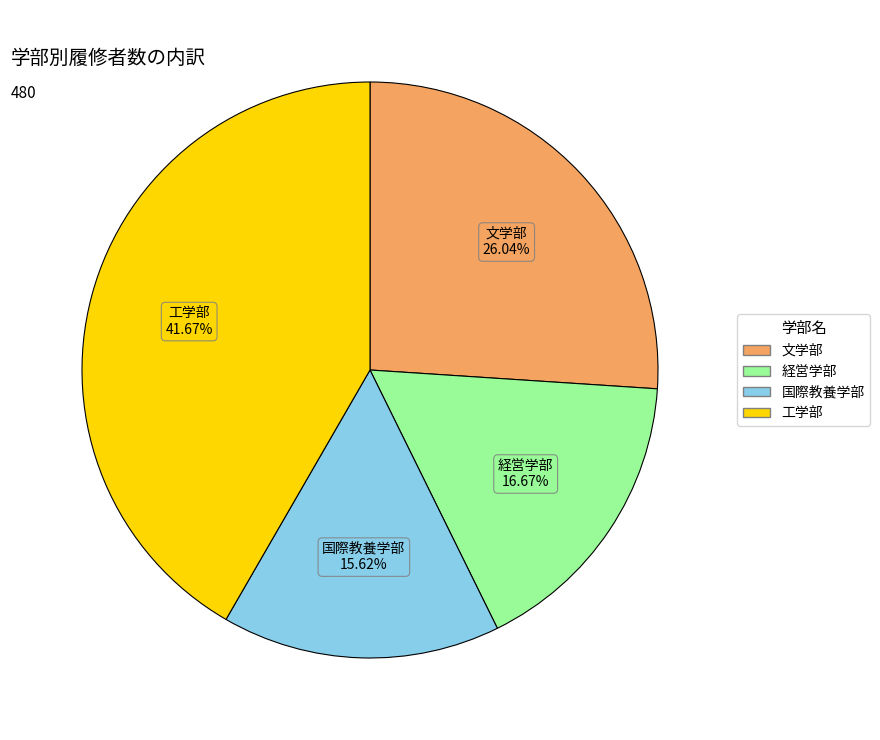

What is the smallest slice in the pie chart?

国際教養学部